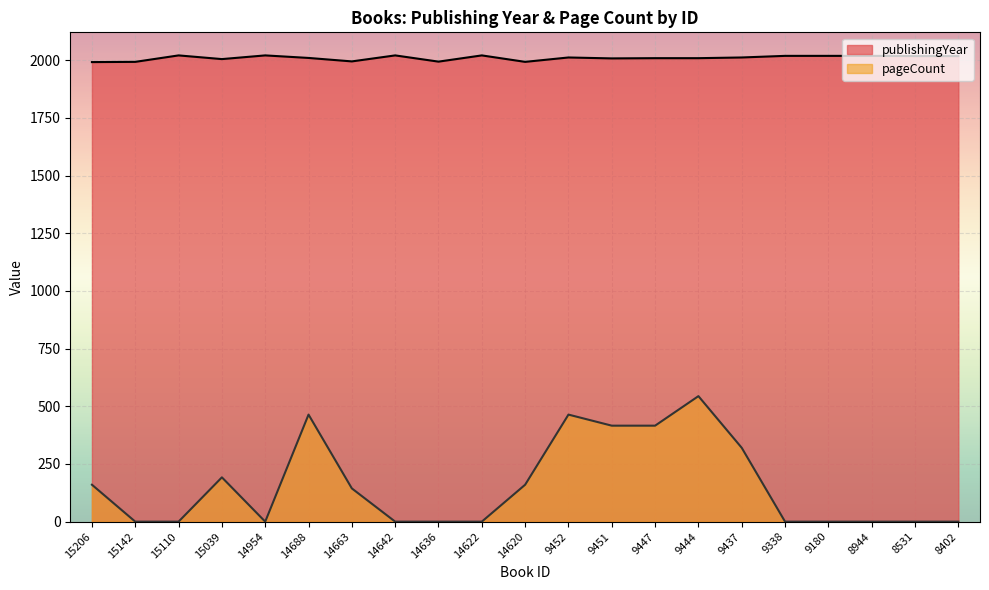

What is the difference between the maximum and second lowest values in the pageCount series?

544